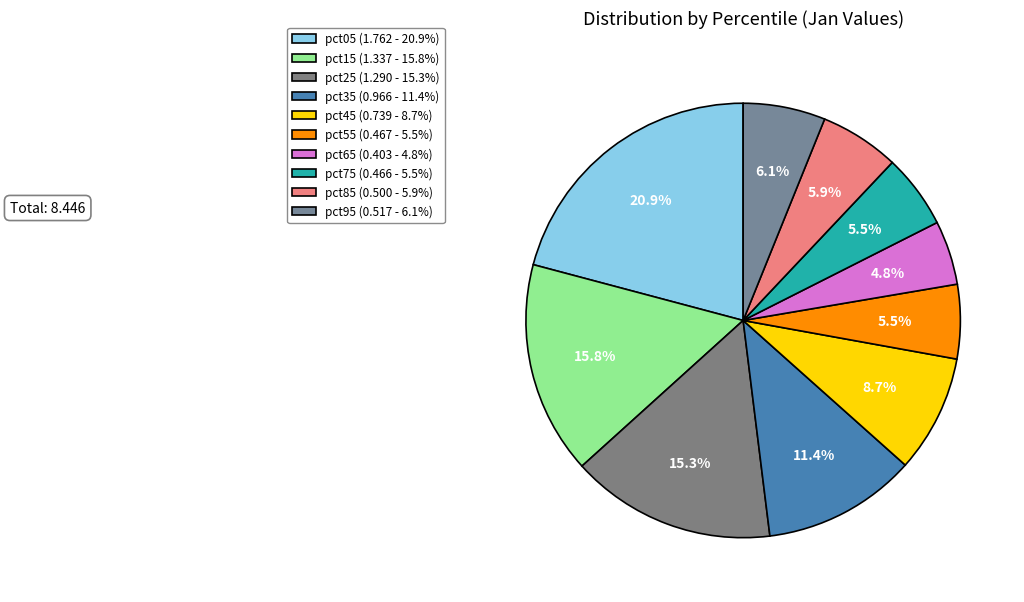

What portion of the pie excludes pct65?

95.2%